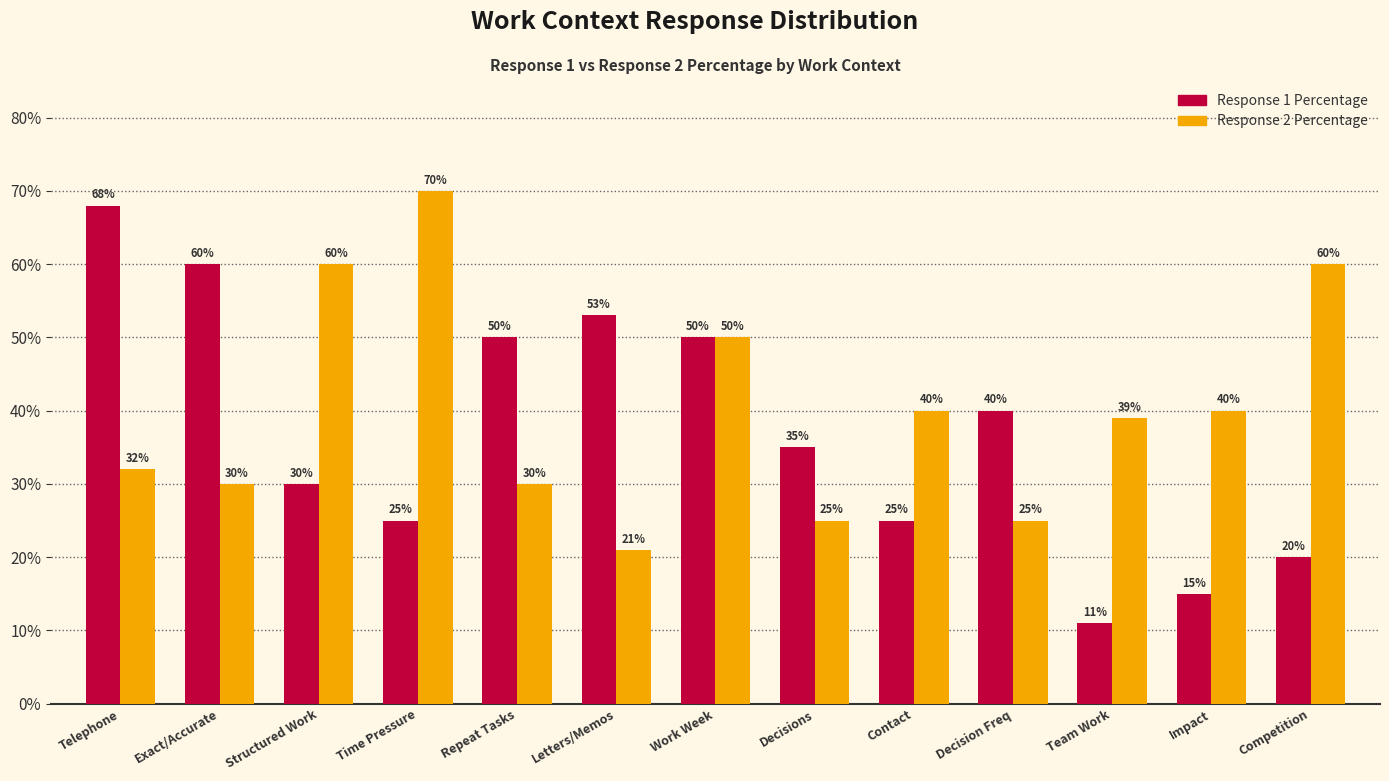

What is the difference between the highest and lowest values at Decision Freq?

15